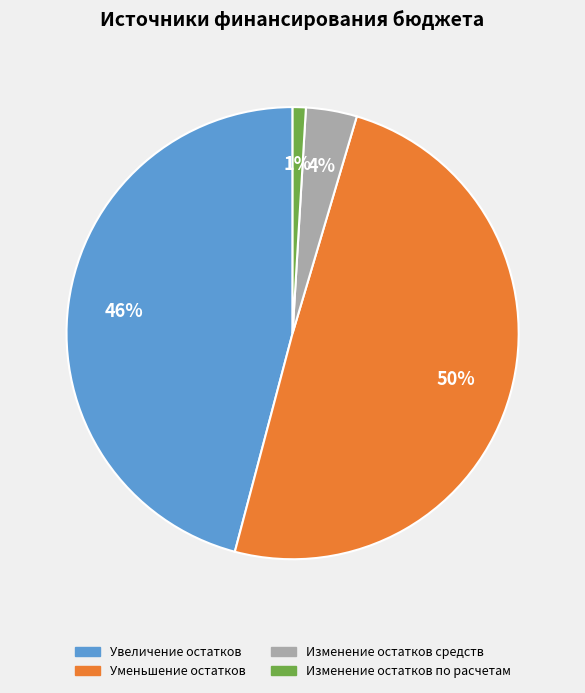

To the nearest percent, what is the average slice percentage?

25%